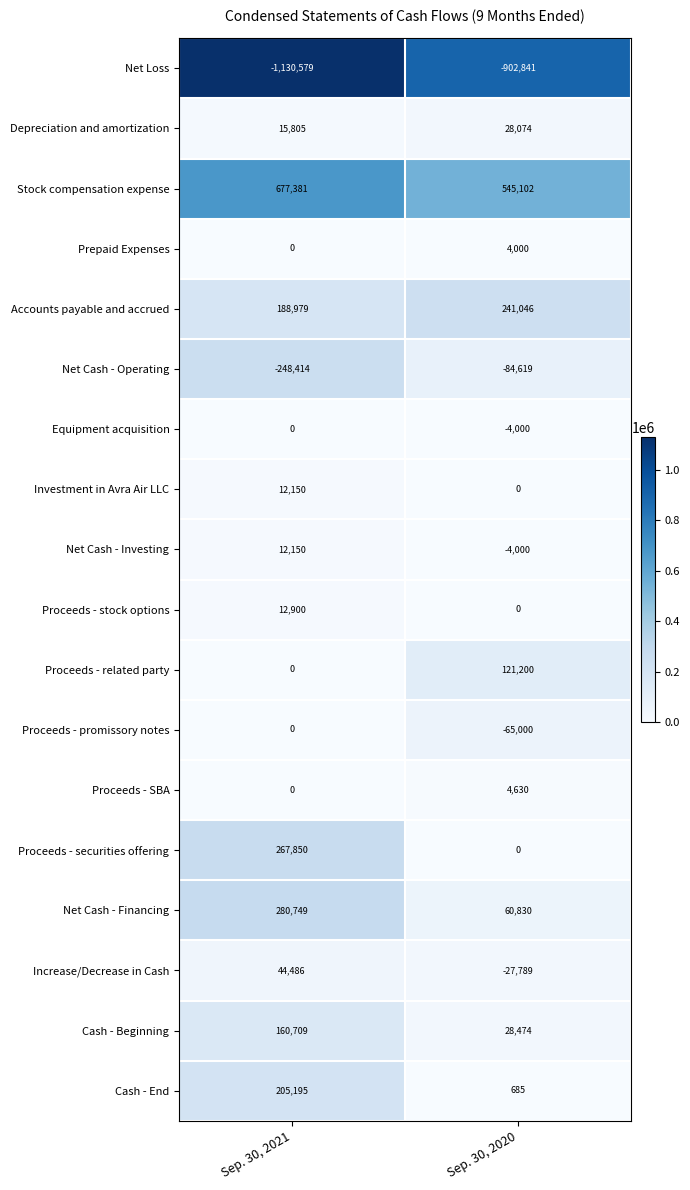

The value of Net Cash - Operating at Sep. 30, 2020 is -84619. True or false?

True